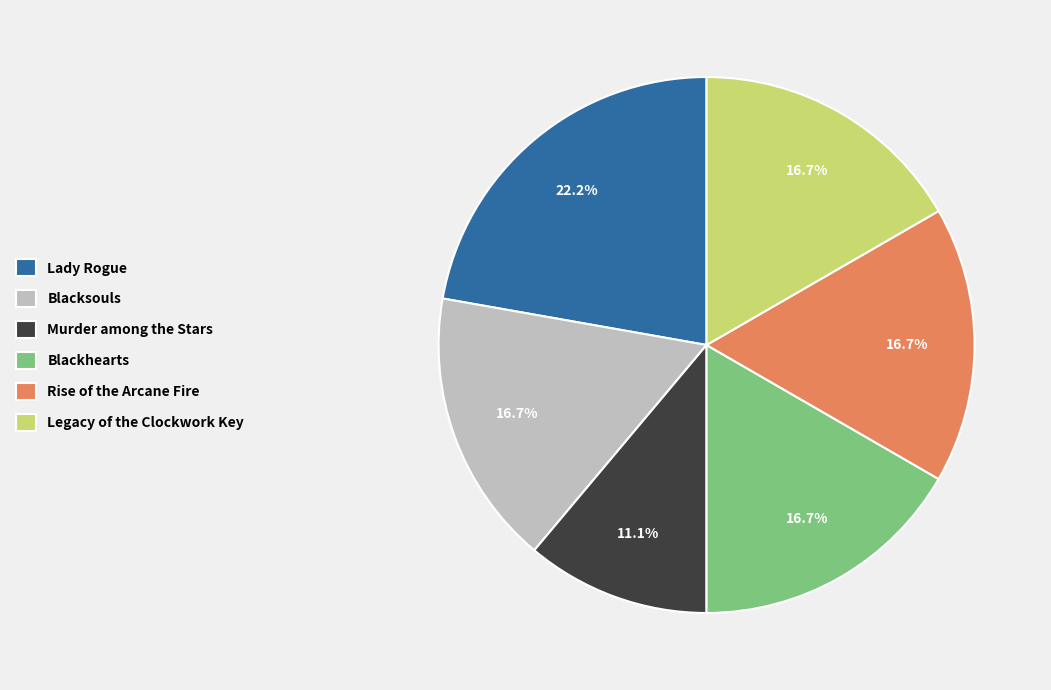

To the nearest percent, what is the difference between the largest and smallest slice percentages?

11%